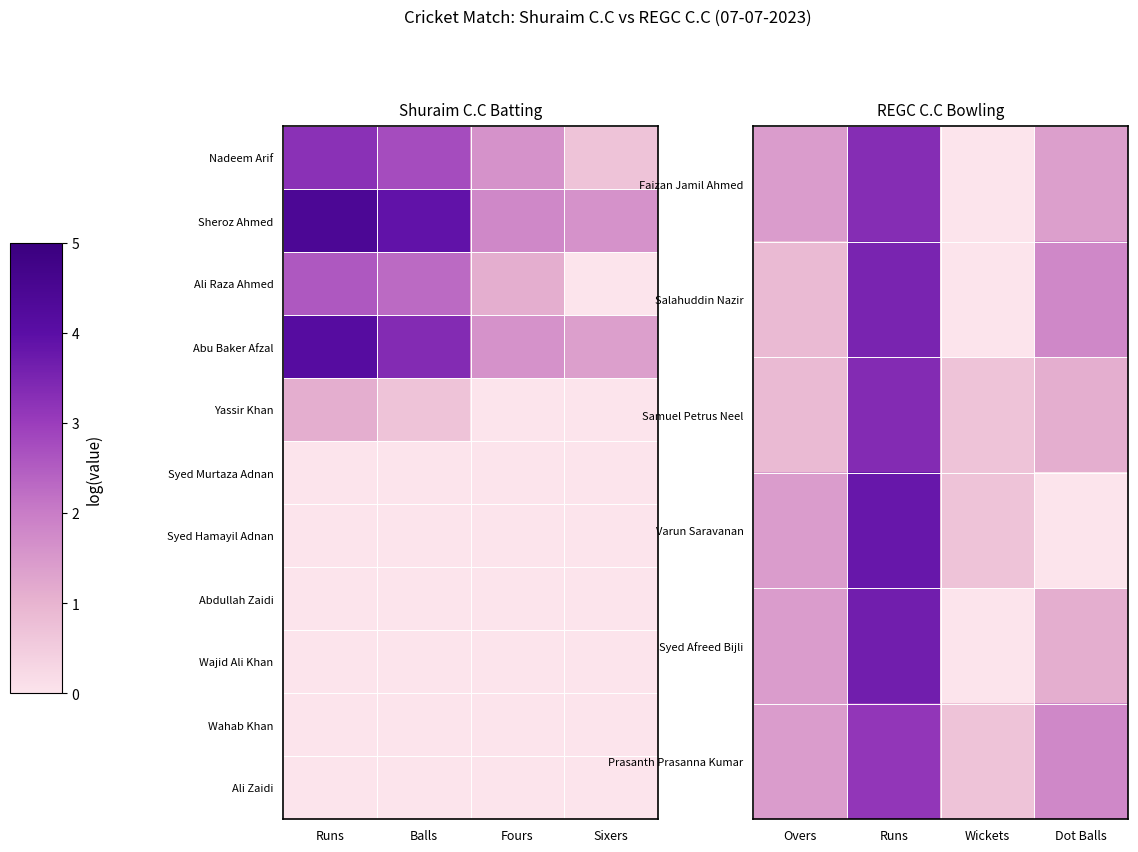

Which has a higher value, Dot Balls or Wickets?

Dot Balls